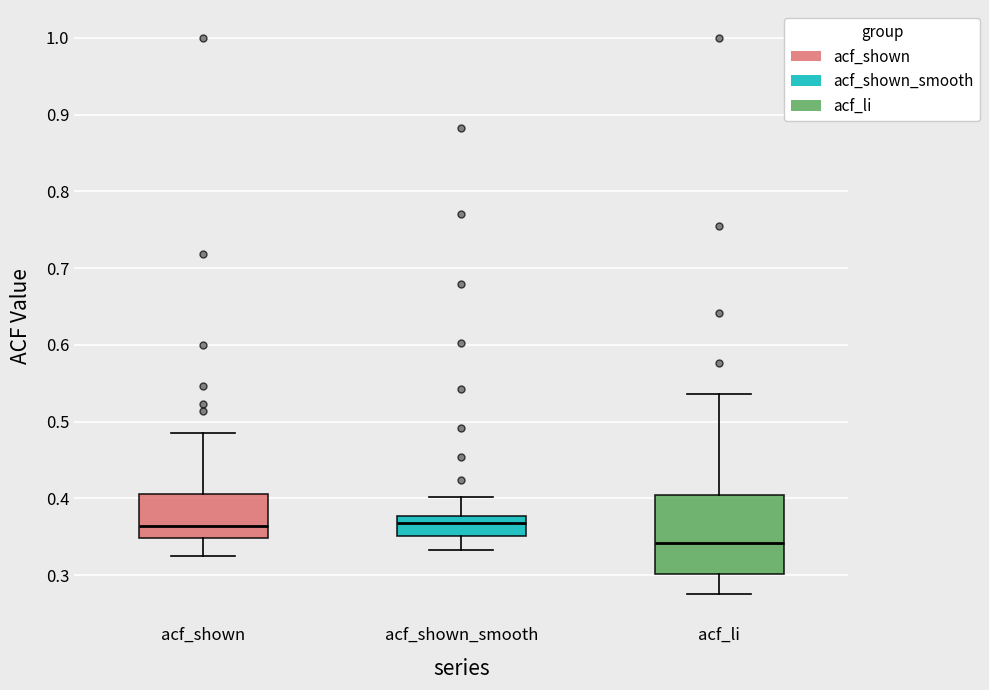

Which box has the lowest median line?

acf_li